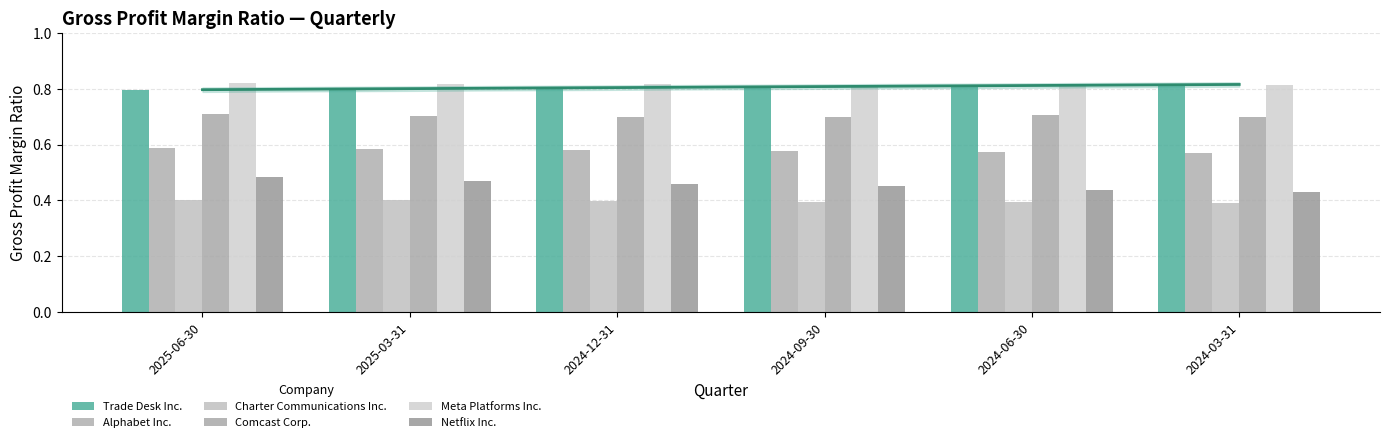

Reading left to right, transcribe all the data shown in this chart.

Trade Desk Inc.: 2025-06-30=0.8	2025-03-31=0.8	2024-12-31=0.8	2024-09-30=0.8	2024-06-30=0.8	2024-03-31=0.8
Alphabet Inc.: 2025-06-30=0.6	2025-03-31=0.6	2024-12-31=0.6	2024-09-30=0.6	2024-06-30=0.6	2024-03-31=0.6
Charter Communications Inc.: 2025-06-30=0.4	2025-03-31=0.4	2024-12-31=0.4	2024-09-30=0.4	2024-06-30=0.4	2024-03-31=0.4
Comcast Corp.: 2025-06-30=0.7	2025-03-31=0.7	2024-12-31=0.7	2024-09-30=0.7	2024-06-30=0.7	2024-03-31=0.7
Meta Platforms Inc.: 2025-06-30=0.8	2025-03-31=0.8	2024-12-31=0.8	2024-09-30=0.8	2024-06-30=0.8	2024-03-31=0.8
Netflix Inc.: 2025-06-30=0.5	2025-03-31=0.5	2024-12-31=0.5	2024-09-30=0.5	2024-06-30=0.4	2024-03-31=0.4